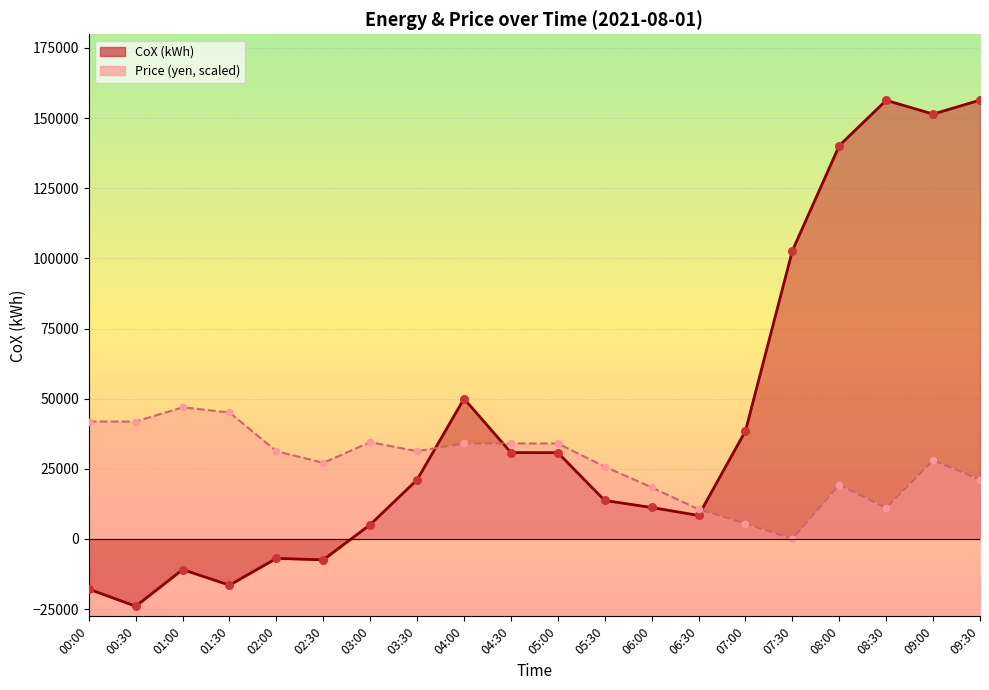

What is the total value across all series at 09:00?

179484.8